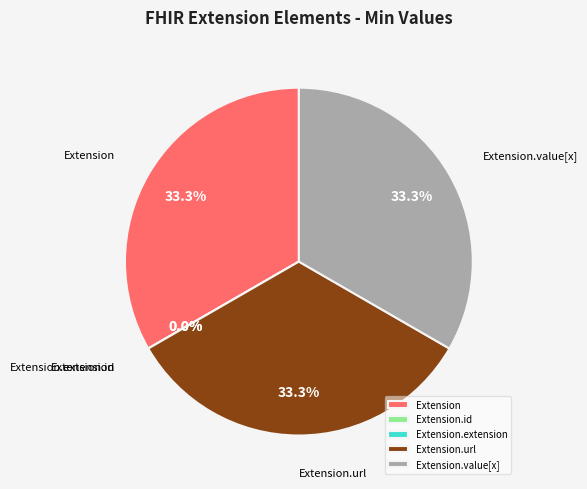

True or false: Extension.id accounts for 7% of the total.

False